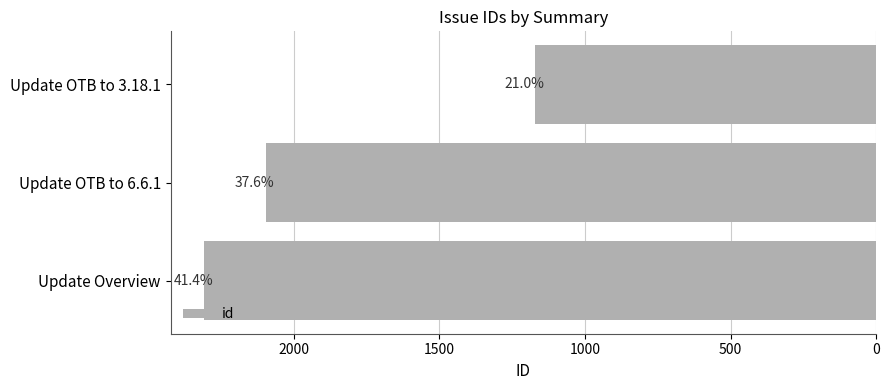

What is the sum of all values?

5576